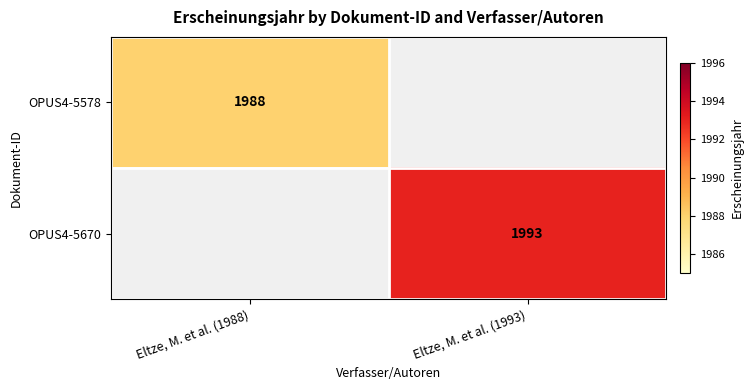

Is it true that OPUS4-5578 equals 1988 at Eltze, M. et al. (1988)?

True